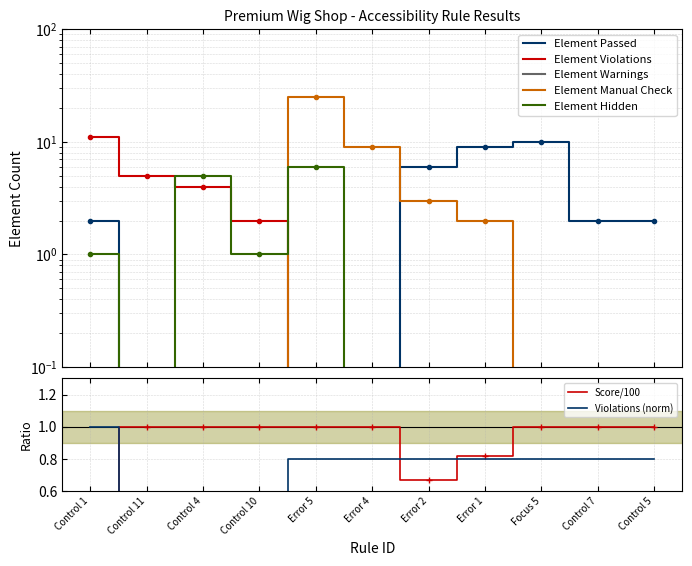

Rank the series at Focus 5 from lowest to highest value.

Element Violations, Element Manual Check, Element Hidden, Element Passed